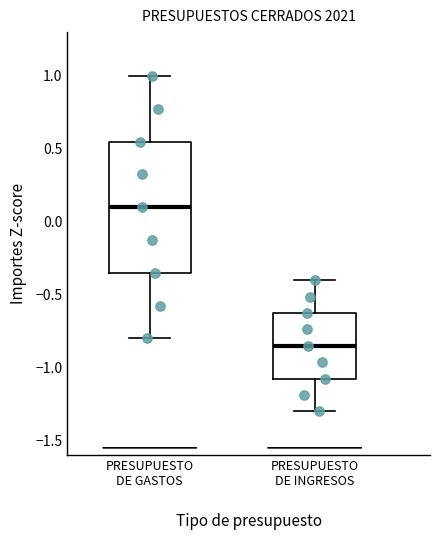

Reading left to right, read every box against the y-axis: the position of its median line, the range the box covers, and the ends of its whiskers. The values are not printed on the chart, so give them approximately, as read against the axis.

PRESUPUESTO DE GASTOS: median 0.10, box -0.35 to 0.55, whiskers -0.80 to 1.00
PRESUPUESTO DE INGRESOS: median -0.85, box -1.05 to -0.60, whiskers -1.30 to -0.40